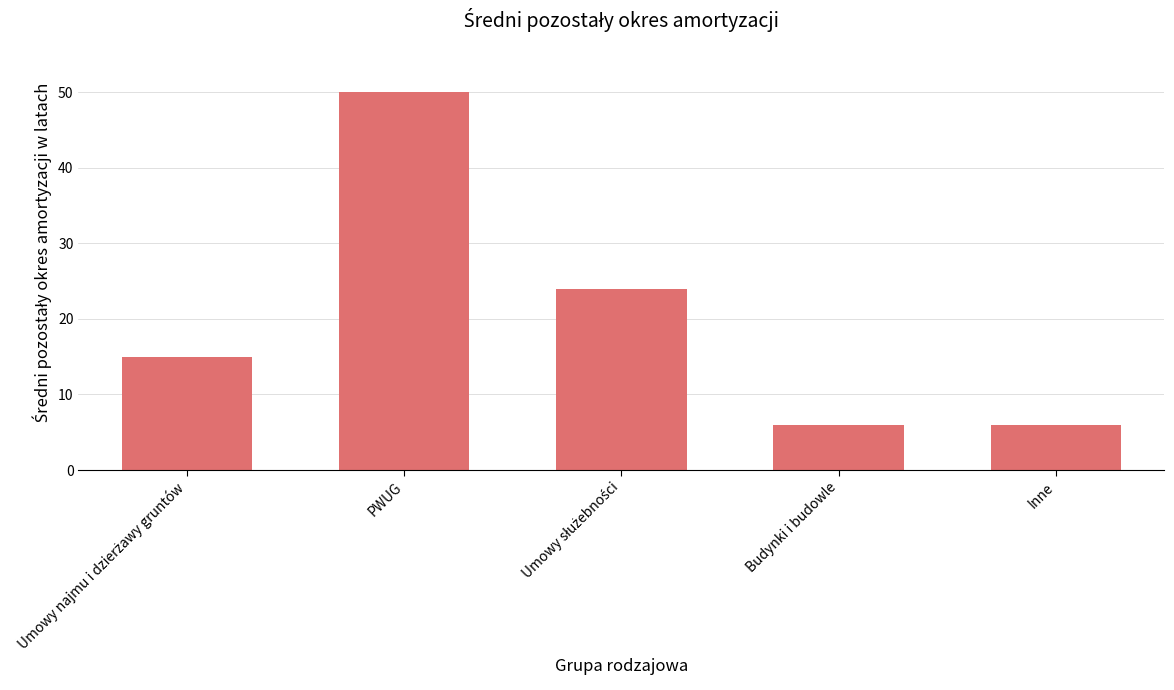

The chart shows a value of 6 at Budynki i budowle. True or false?

True